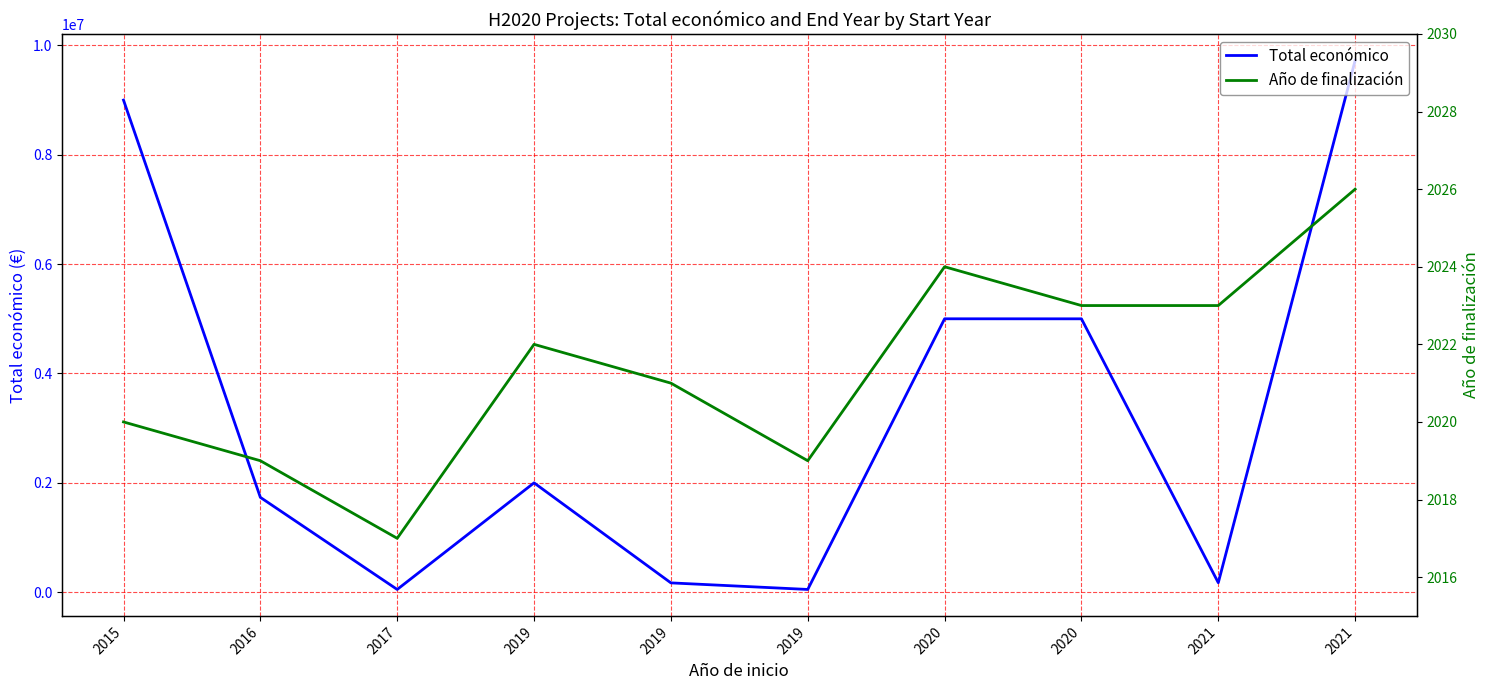

At which category does Total económico reach its first local peak?

2019